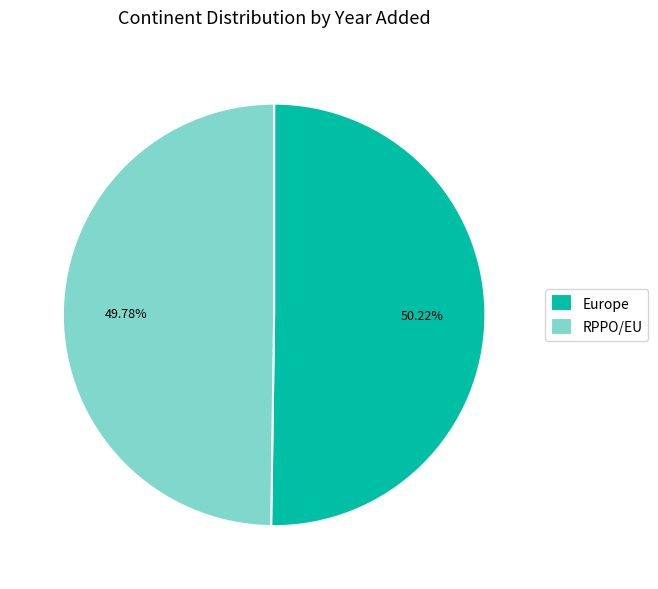

Combined, what portion of the pie is Europe and RPPO/EU?

100.0%